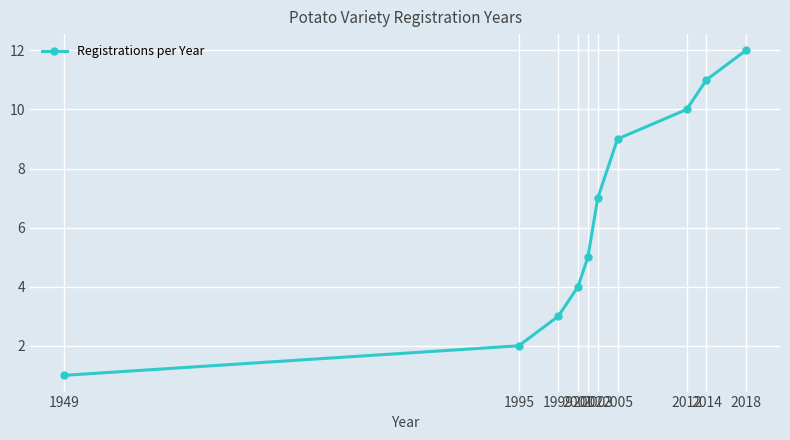

True or false: the data shows 3 at 1999.

True